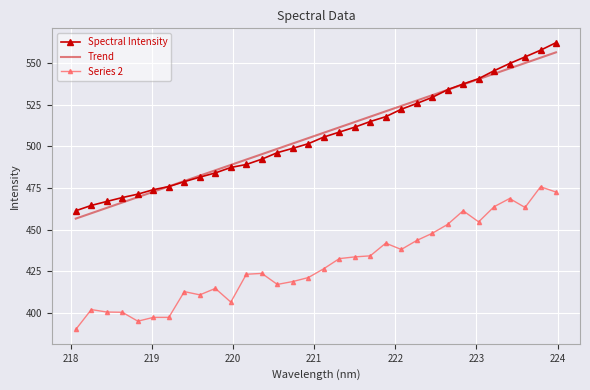

What is the maximum value shown in the chart?

562.2